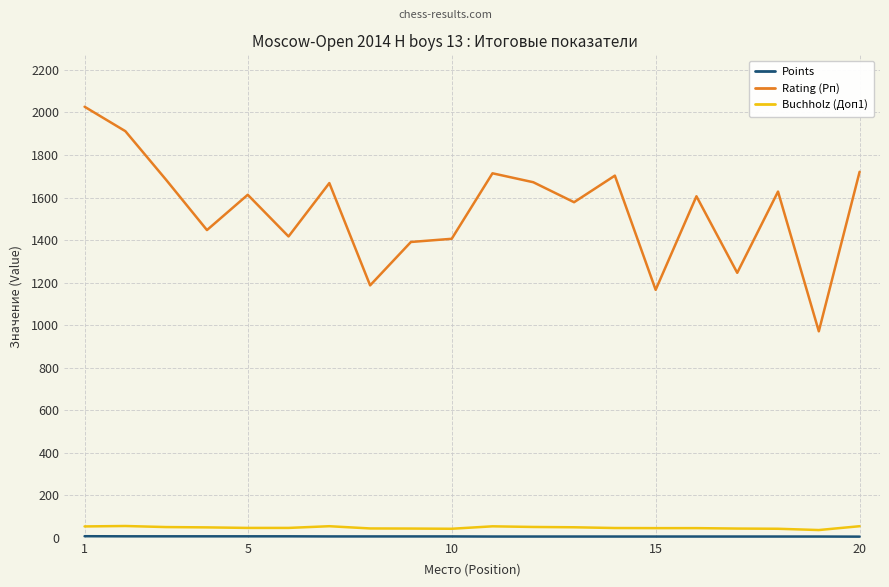

Which series has the largest total across all categories?

Rating (Рп)